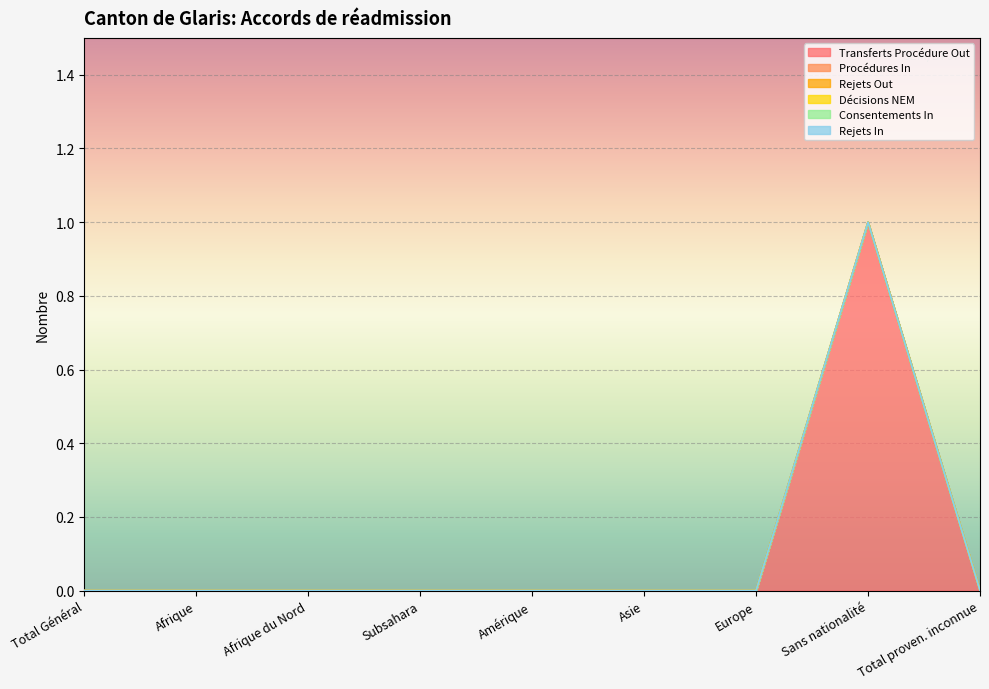

What position from the right is Total Général?

9